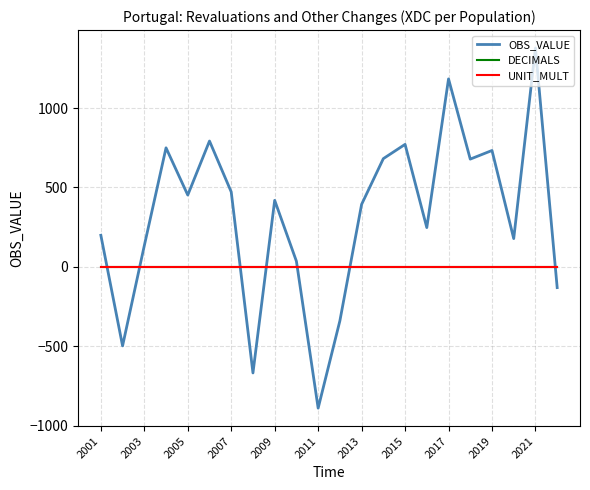

True or false: DECIMALS and OBS_VALUE cross at least once.

True